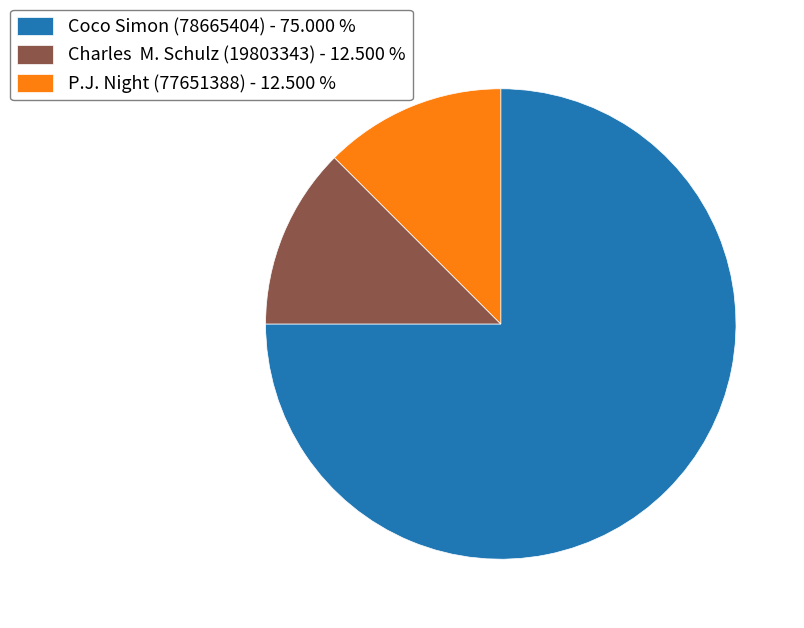

Which has a higher value, Charles M. Schulz or Coco Simon?

Coco Simon